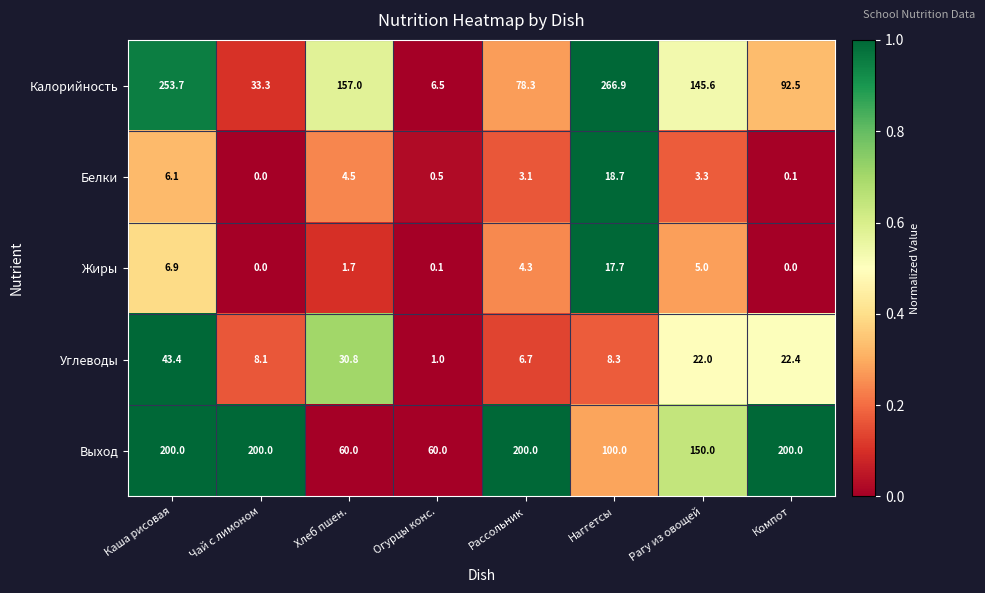

What is the spread (max minus min) of values at Компот?

200.0